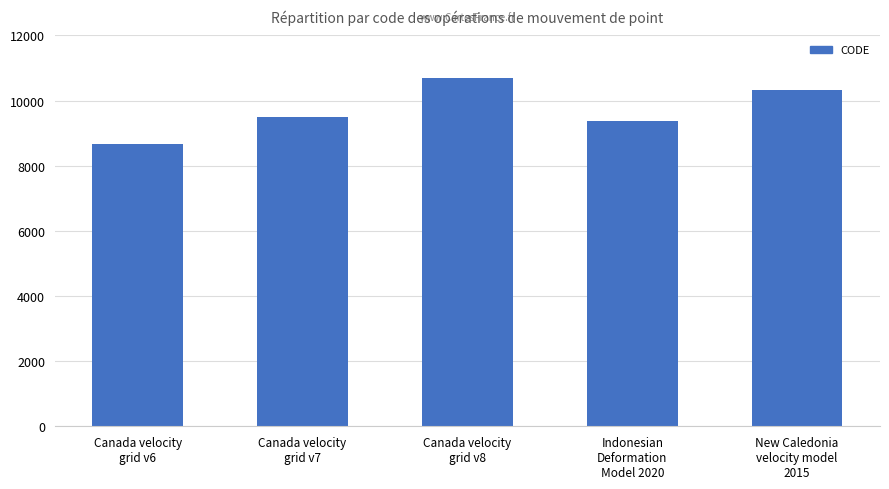

Reading right to left, extract all data points from this chart.

10323	9375	10707	9483	8676